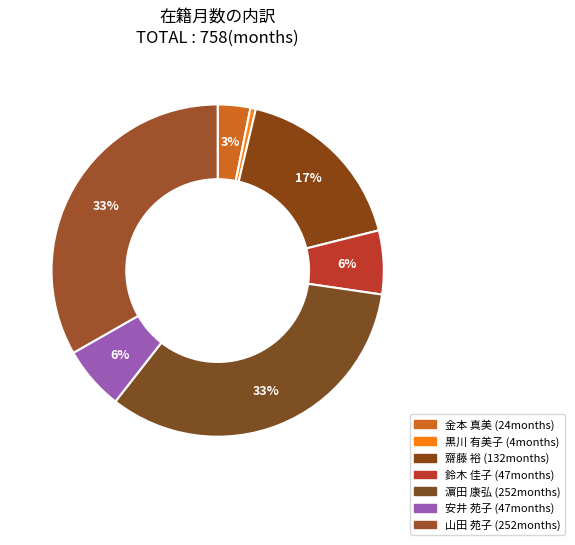

Count the number of slices in the pie.

7